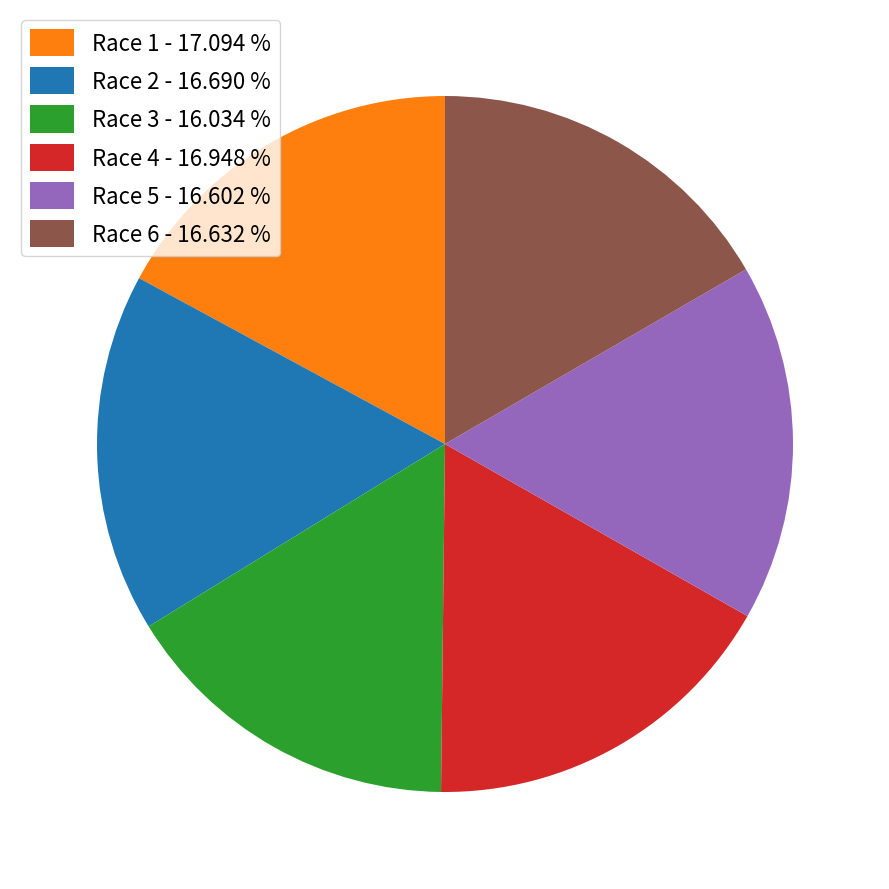

The Race 6 slice represents 17% of the pie. True or false?

True